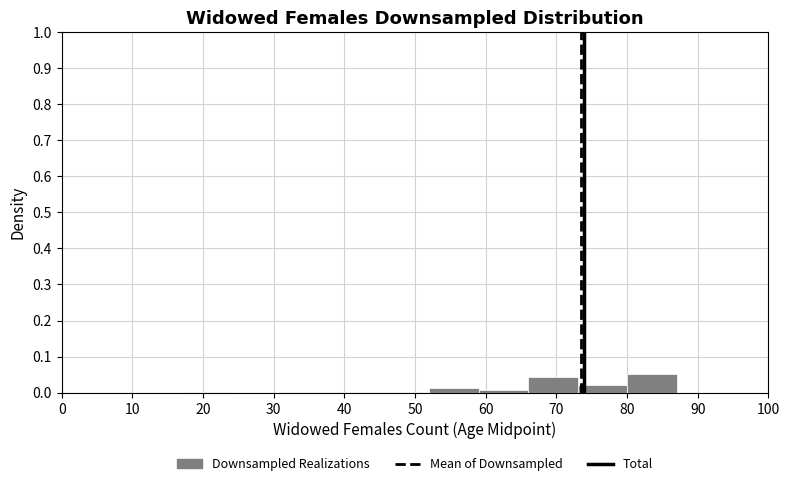

How tall is the bar that spans 80 to 87 on the x-axis? The values are not printed on the chart, so give them approximately, as read against the axis.

0.05